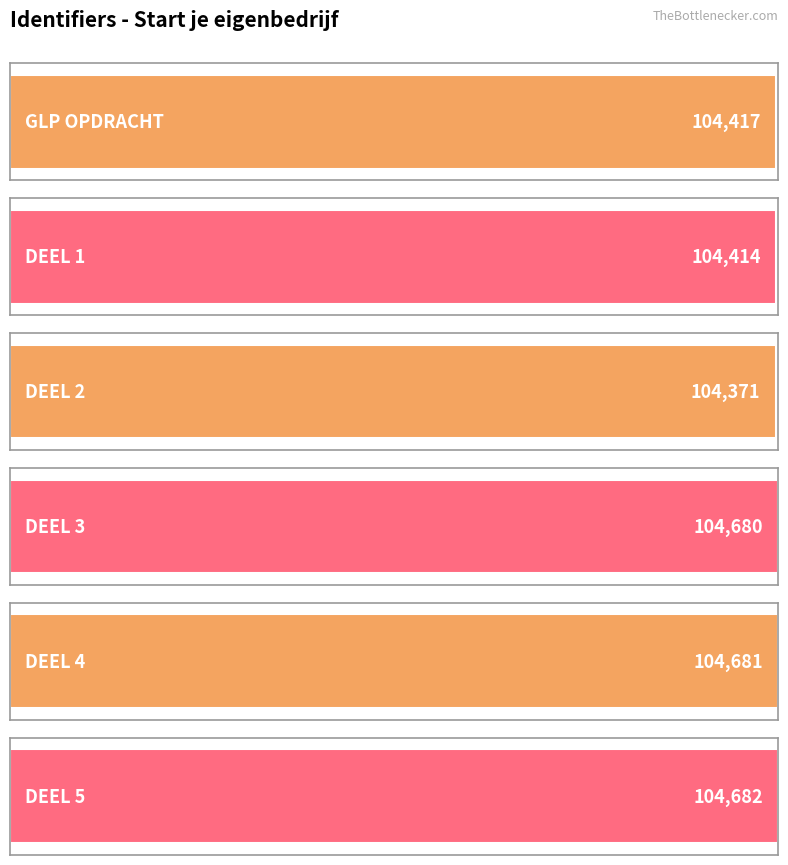

Reading right to left, what are all the values shown in this chart?

104682	104681	104680	104371	104414	104417